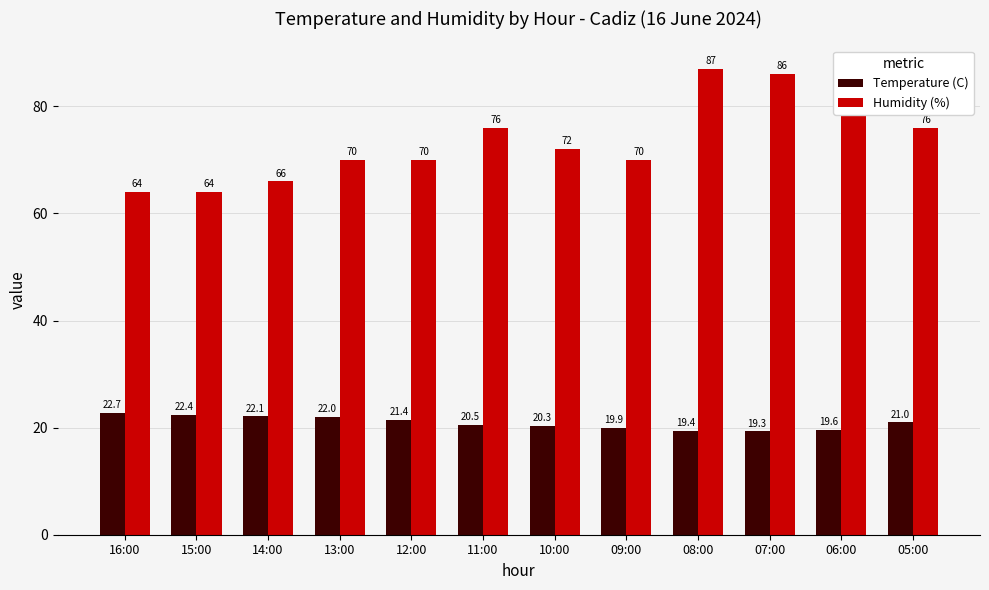

Is the value of Humidity (%) at 07:00 greater than the value of Temperature (C) at 11:00?

Yes